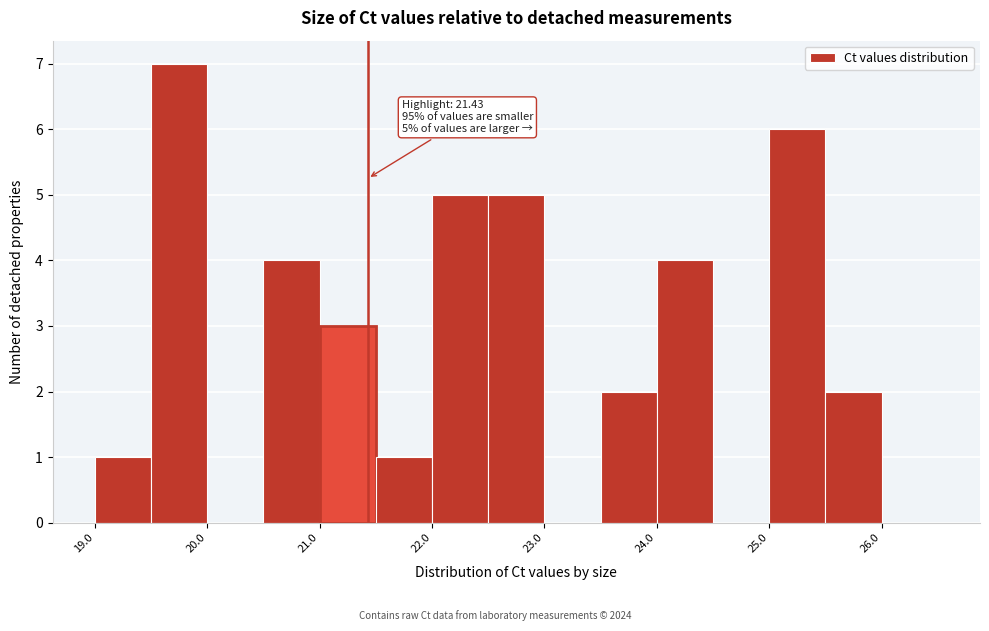

Over which range of the x-axis is the bar tallest?

19.5 to 20.0